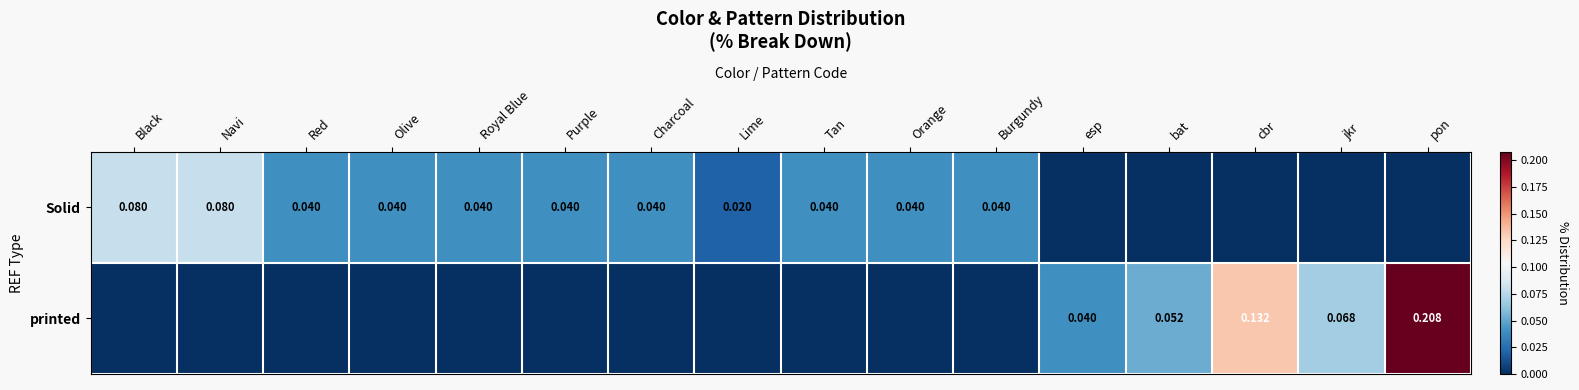

Is the value of printed at cbr greater than the value of Solid at Purple?

Yes